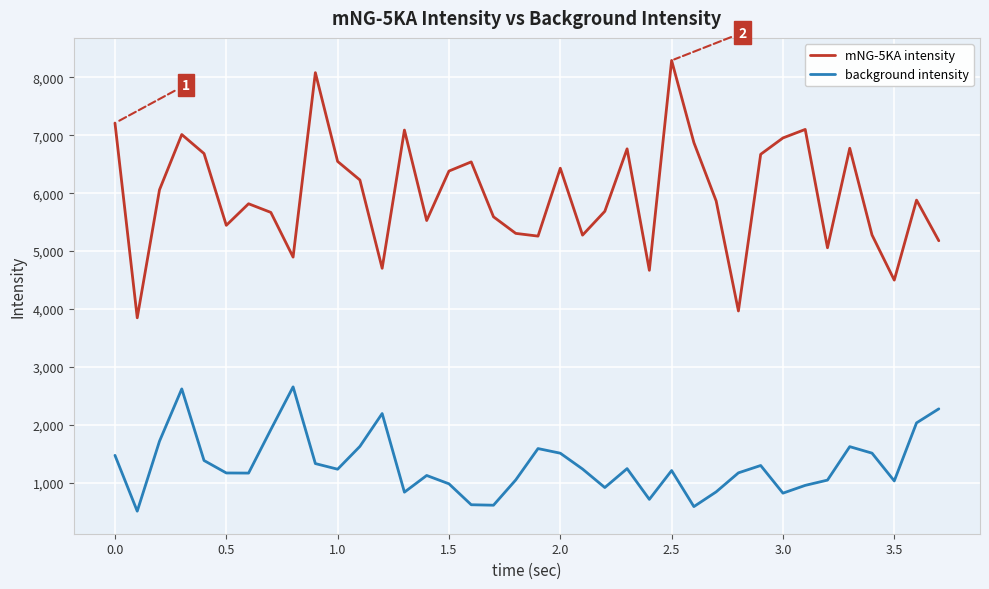

Does the chart have visible grid lines?

Yes